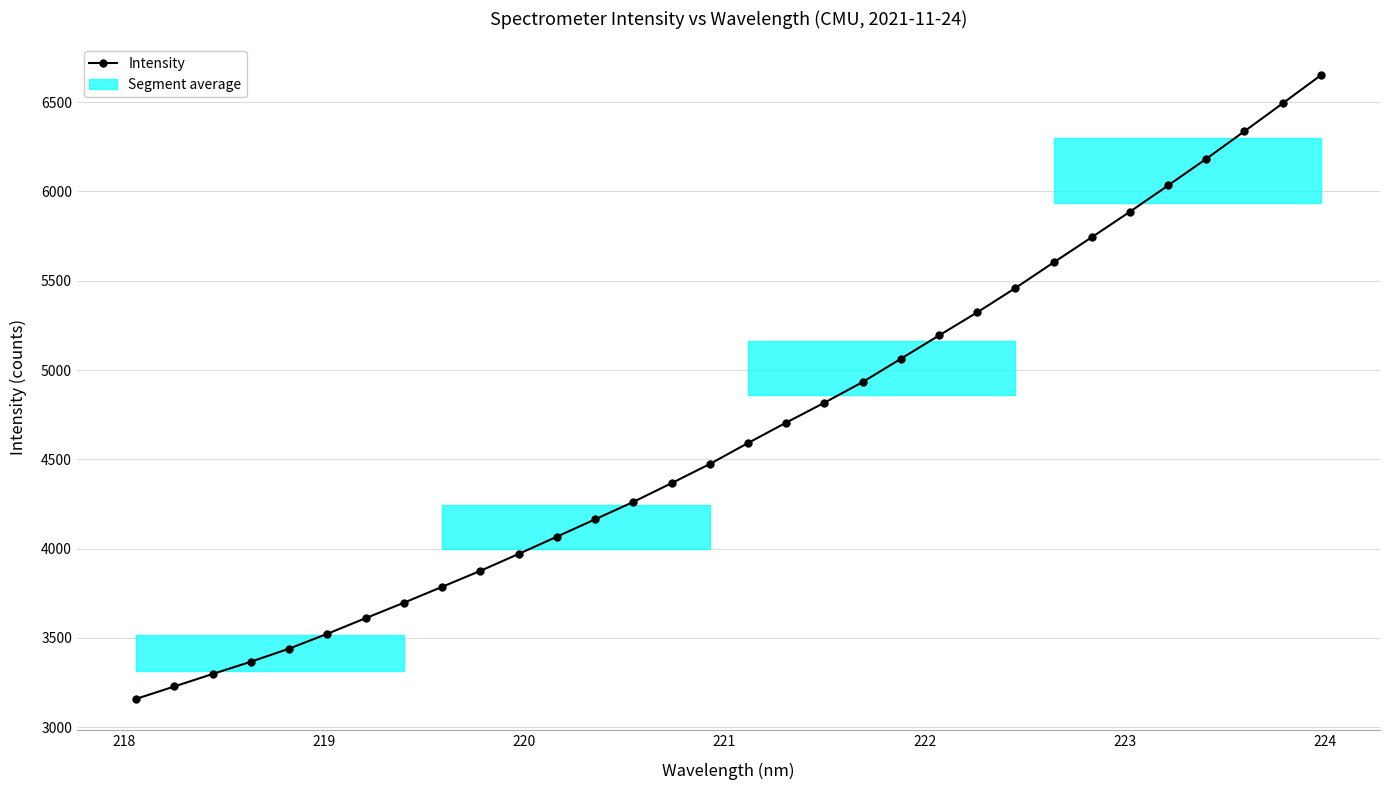

What is the value of the 9th point from the left?

3786.5